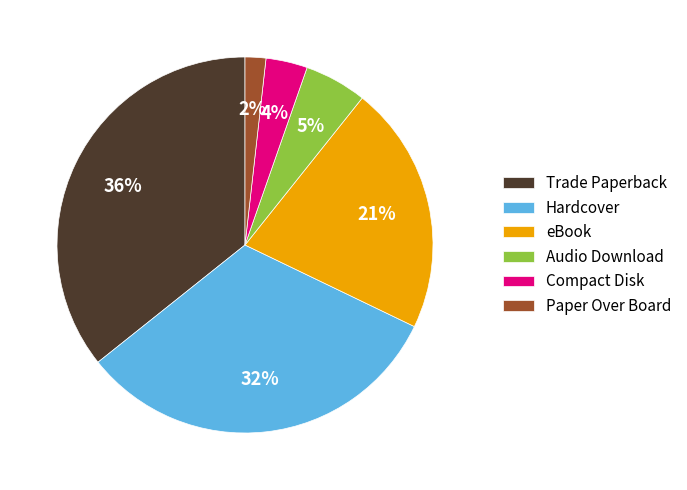

Is there any slice that represents more than half of the pie?

No